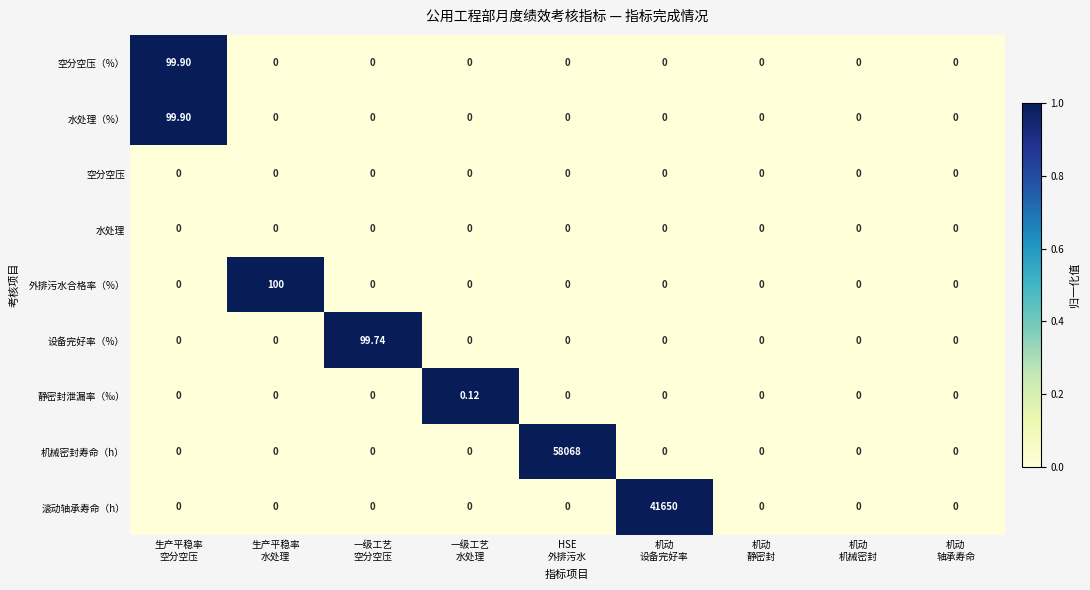

Which series has the largest total across all categories?

机械密封寿命（h）